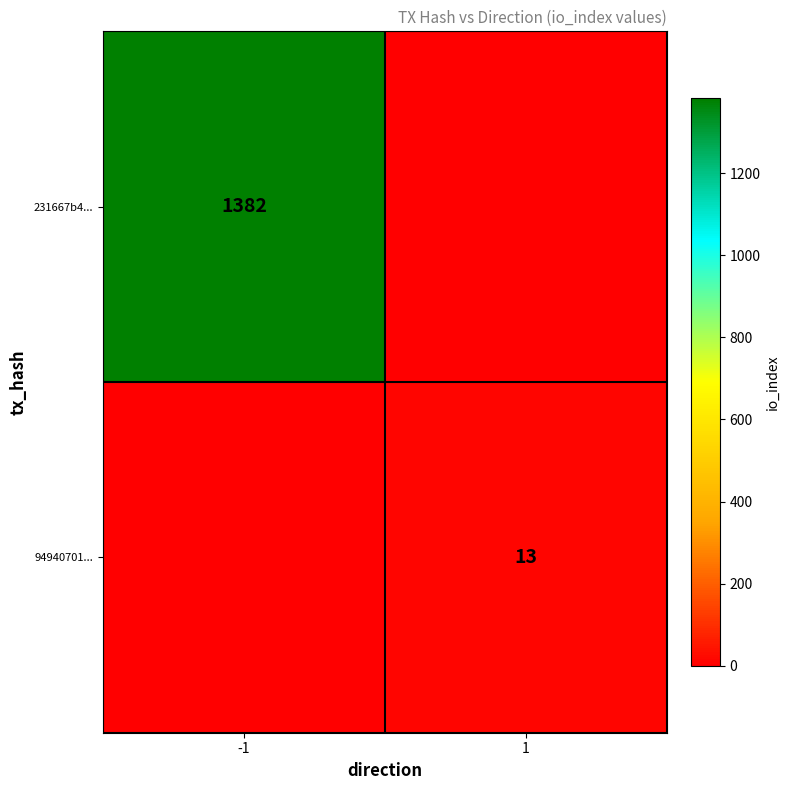

The value of 94940701... at 1 is 13. True or false?

True